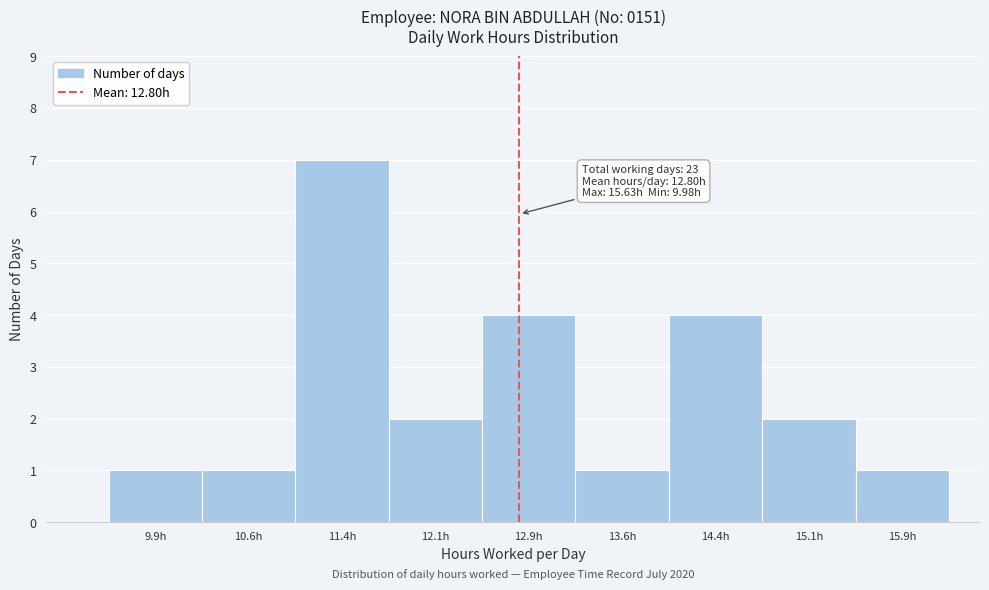

Which range on the x-axis has the tallest bar?

11.00 to 11.75